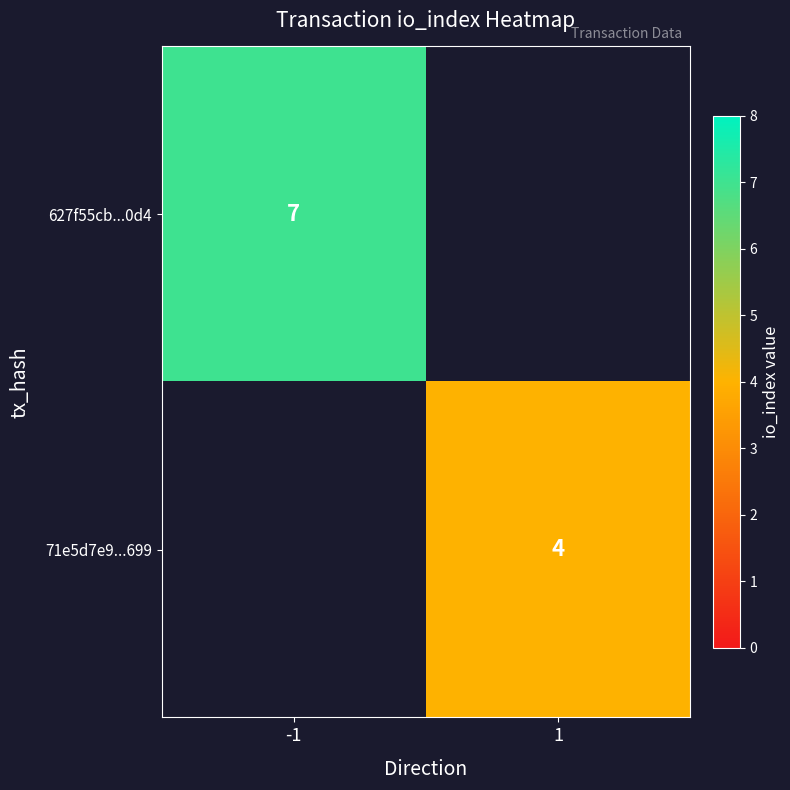

The value of 71e5d7e9...699 at 1 is 2. True or false?

False